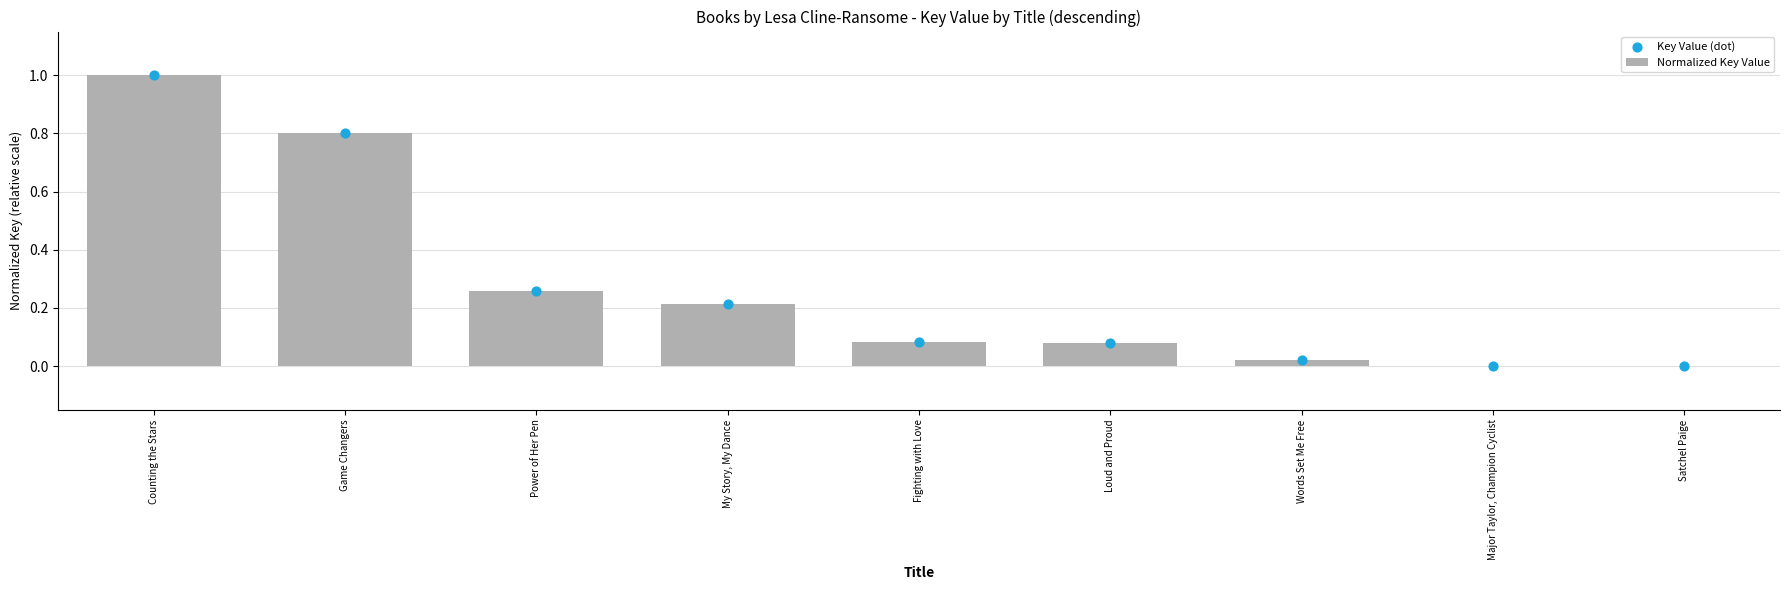

At how many categories does at least one series exceed 0?

9